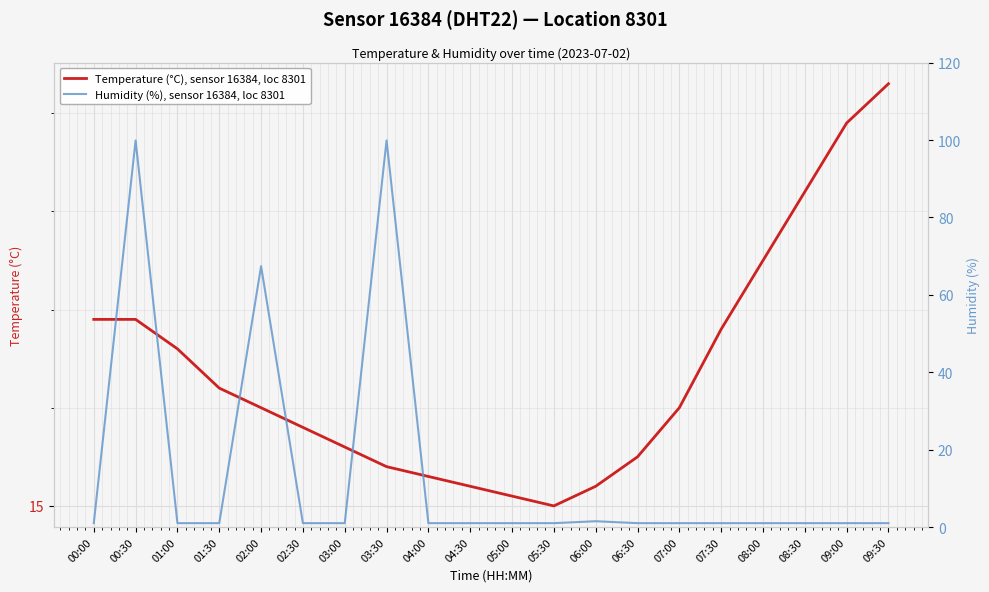

How many times do Humidity (%), sensor 16384, loc 8301 and Temperature (°C), sensor 16384, loc 8301 cross each other?

6